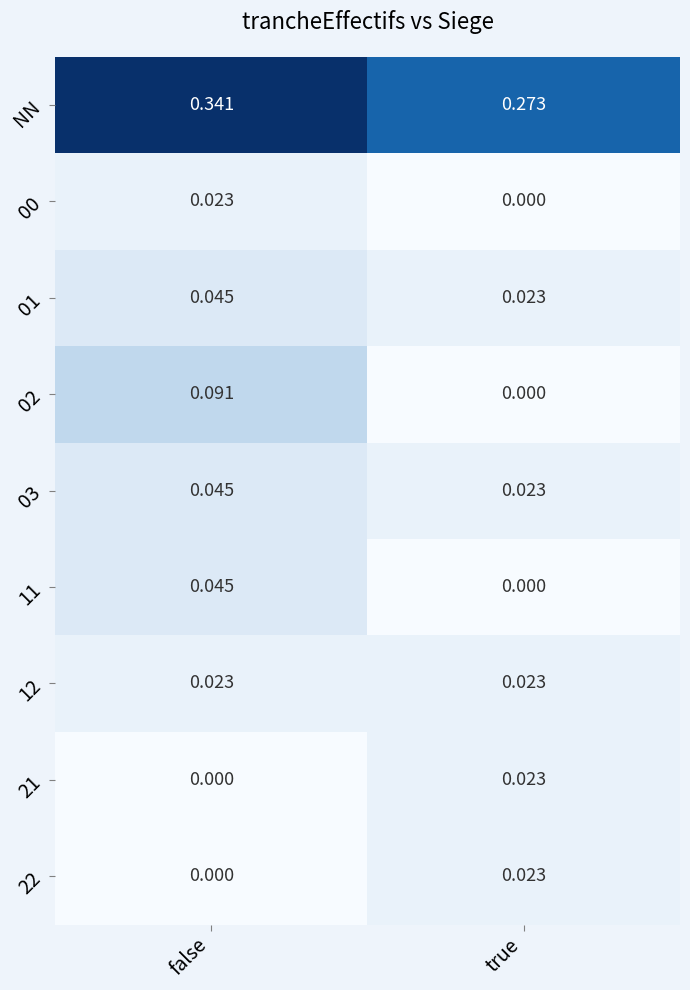

Which series has the largest total across all categories?

NN